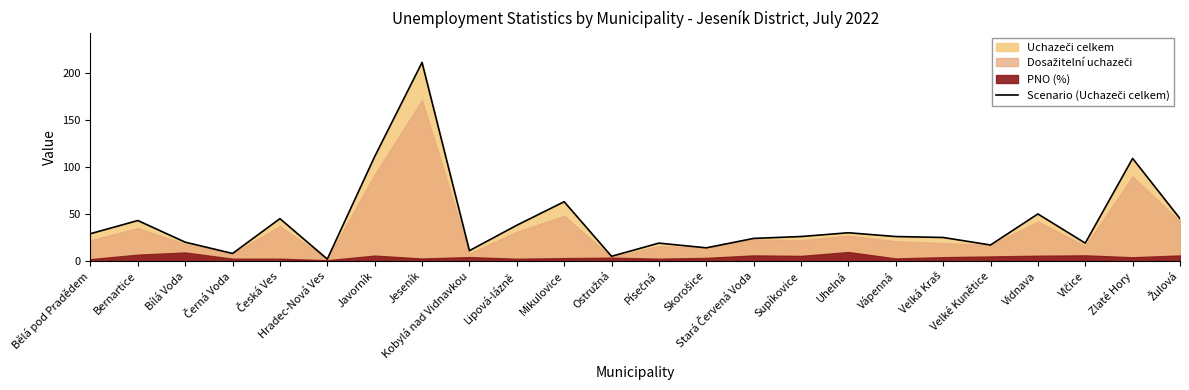

What is the label of the 2nd point from the left?

Bernartice